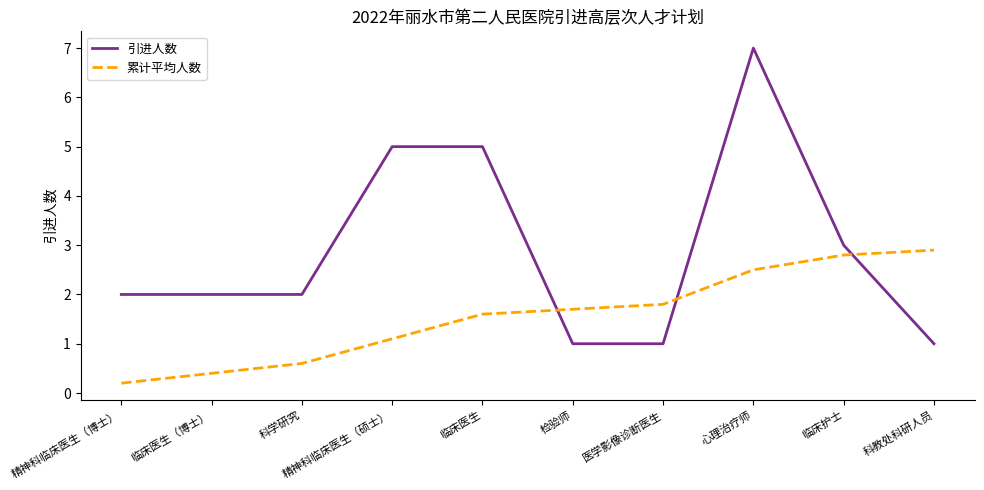

What is the difference between the maximum and minimum values in the 累计平均人数 series?

2.7